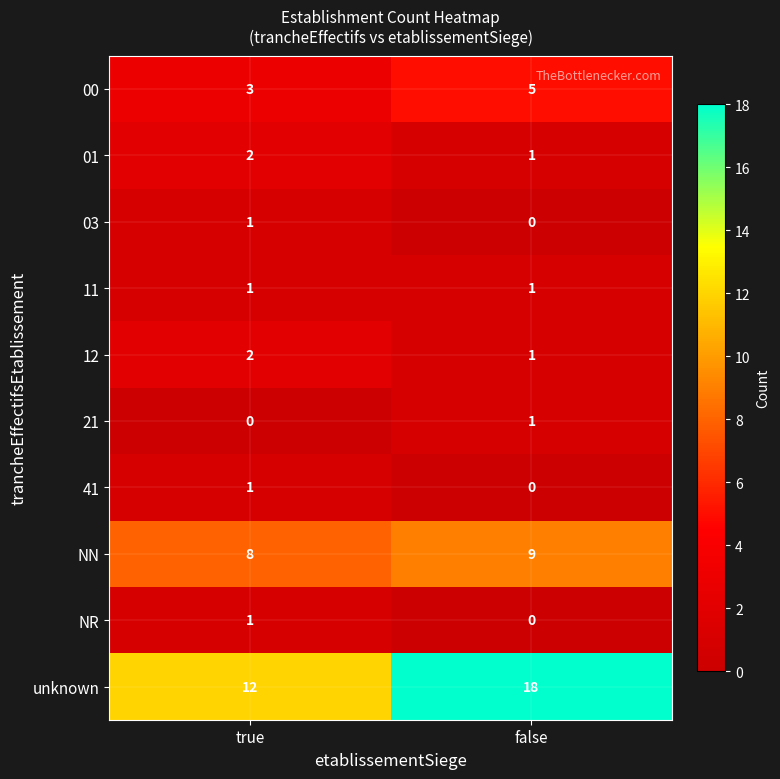

The unknown series shows 8 at true. True or false?

False